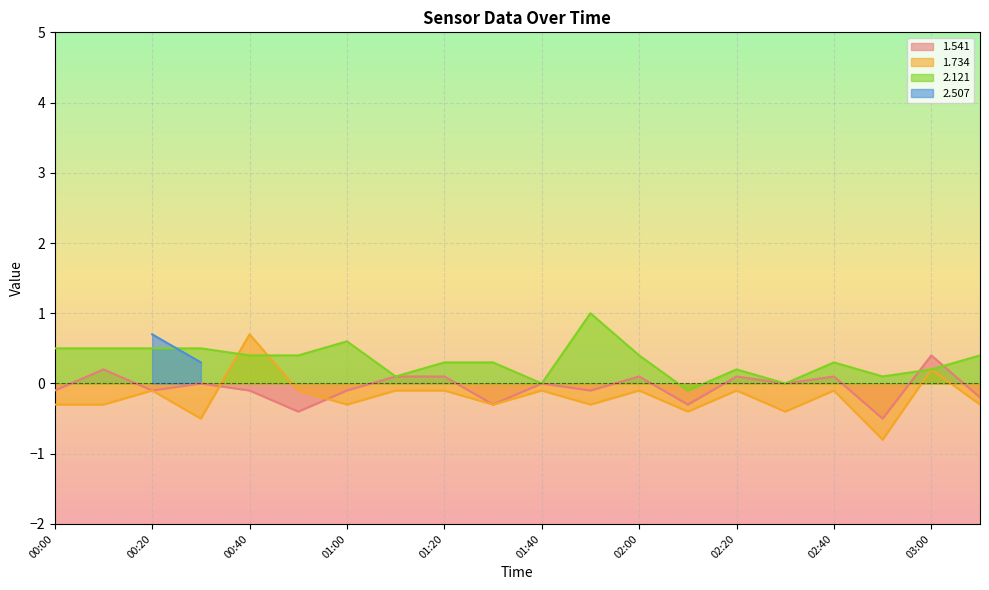

At 01:30, list the series in order from largest to smallest.

2.121, 1.541, 1.734